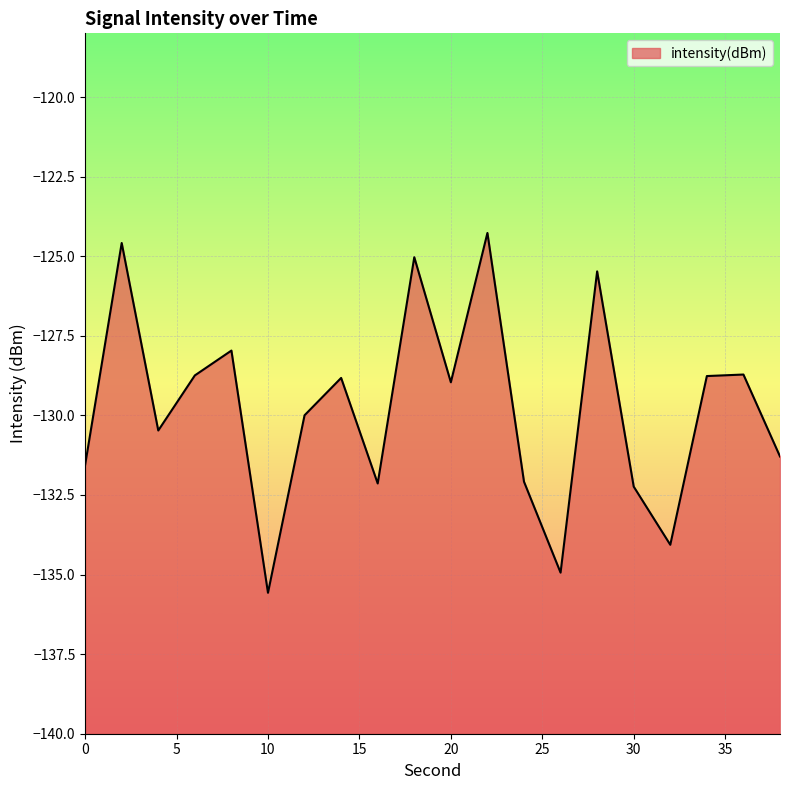

How many categories are shown in the chart?

20